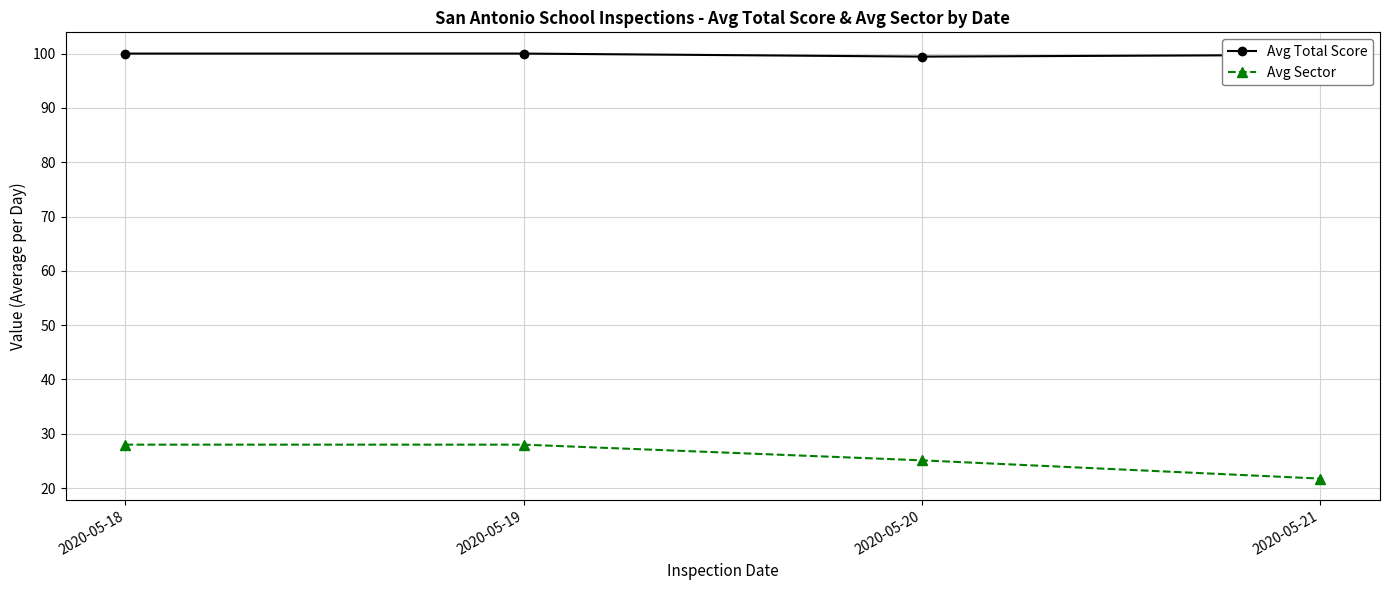

In Avg Total Score, how many points are lower than both neighbors (excluding endpoints)?

1